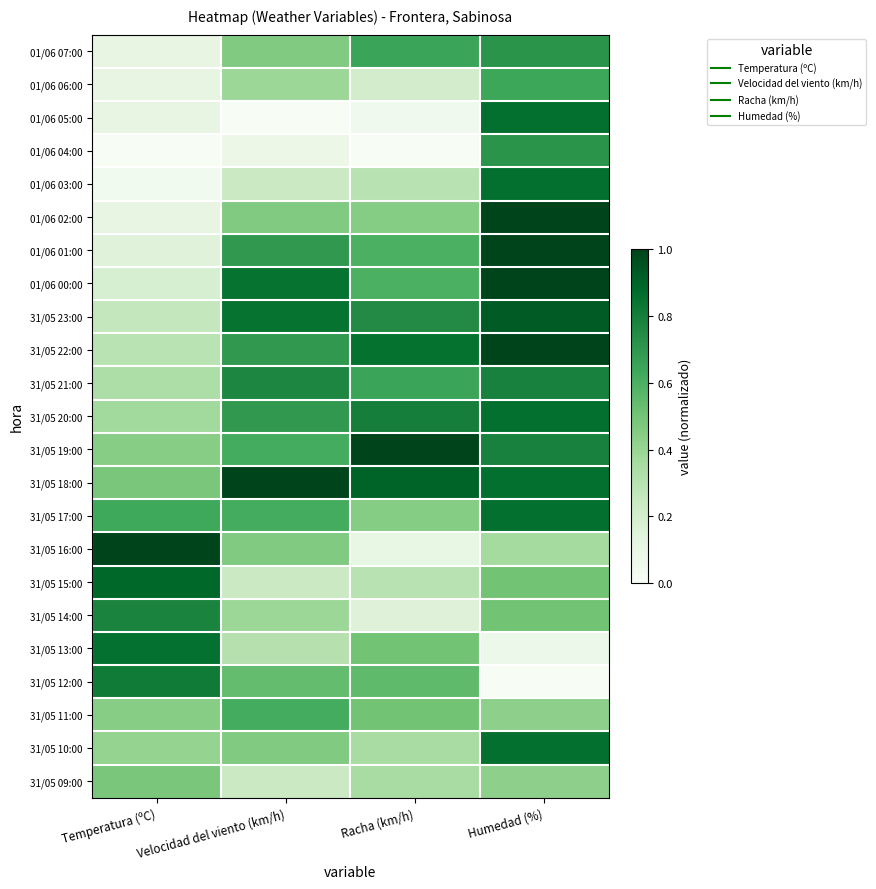

What is the spread (max minus min) of values at Velocidad del viento (km/h)?

1.0